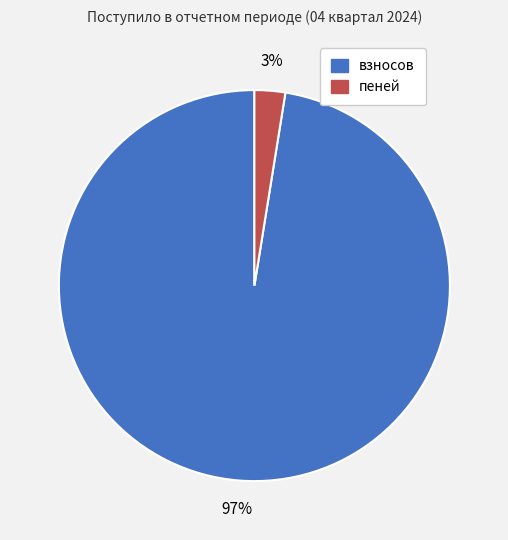

To the nearest percent, what is the combined percentage of пеней and взносов?

100%